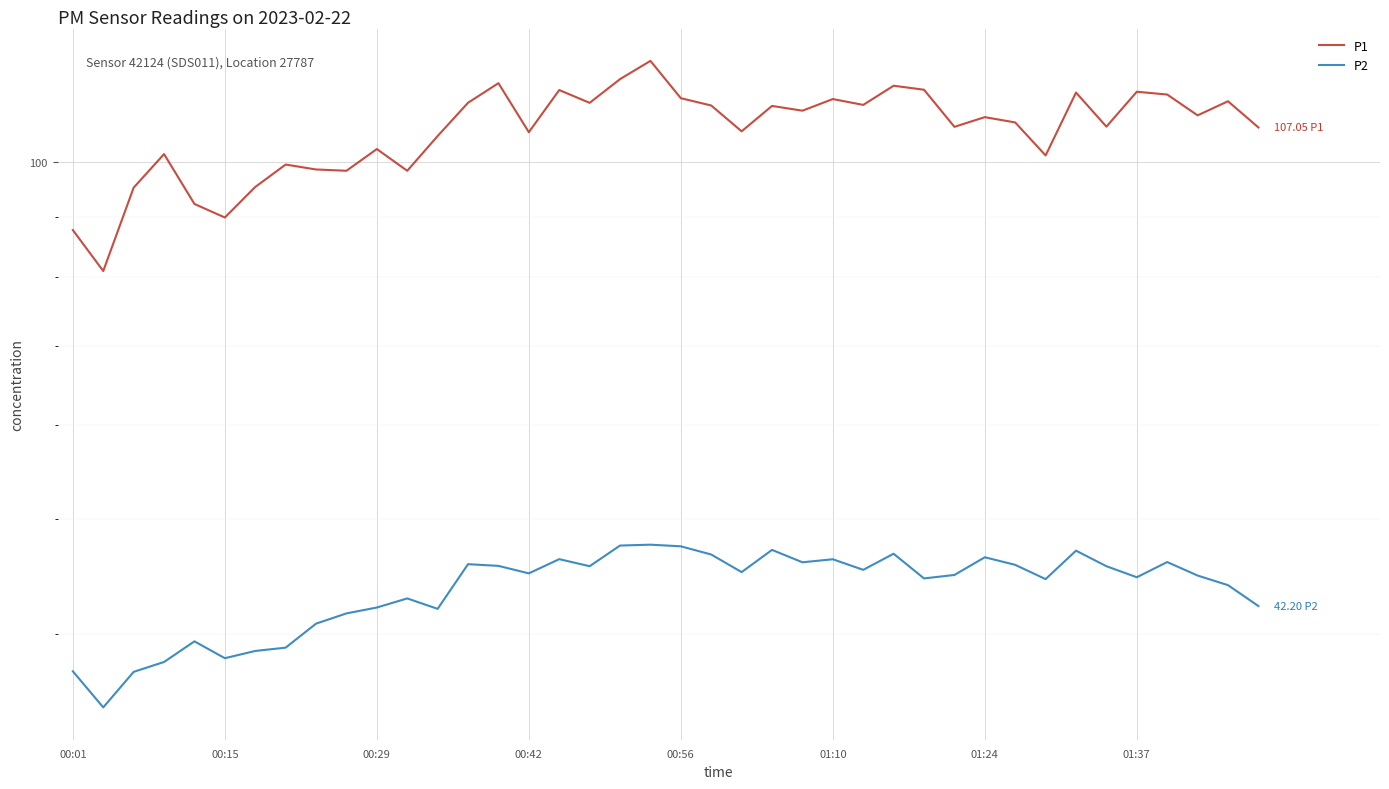

What is the difference between the second highest and second lowest values in the P1 series?

29.9